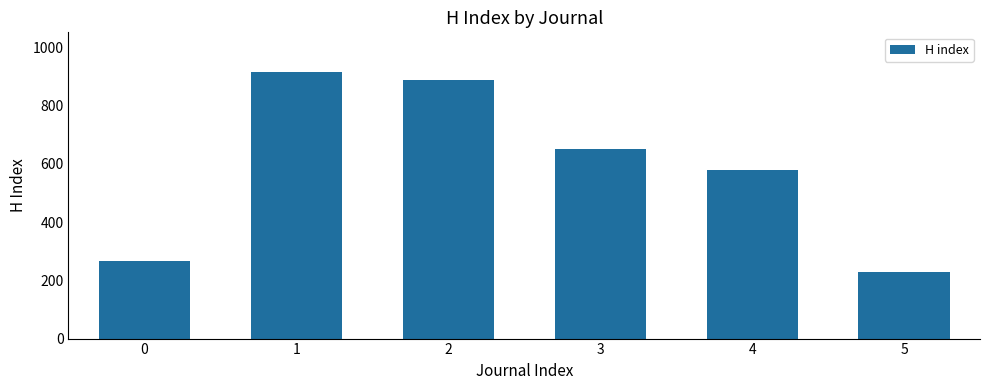

The value at 2 is 889. True or false?

True